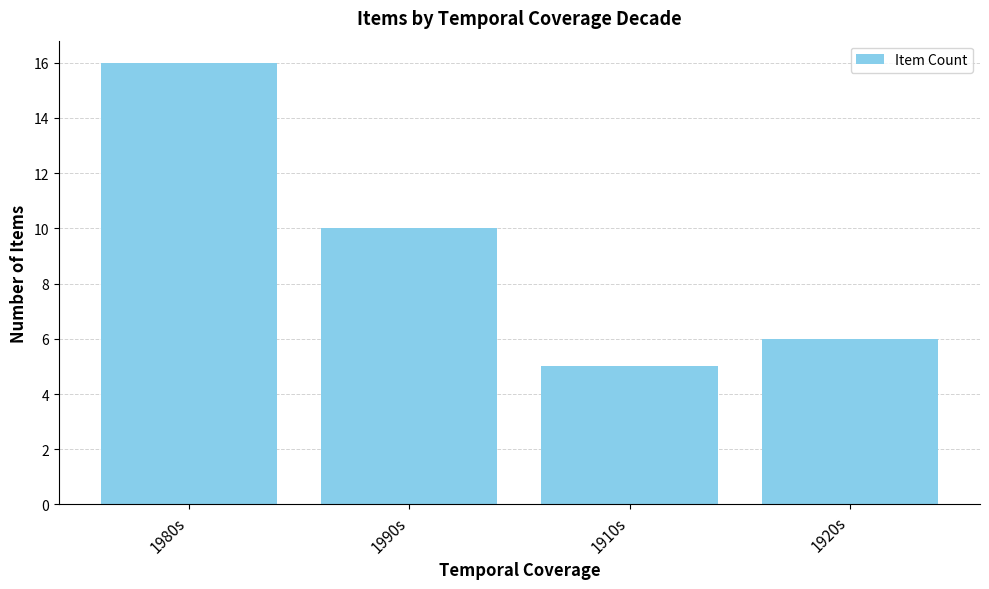

Is it true that the value at 1980s is 16?

True